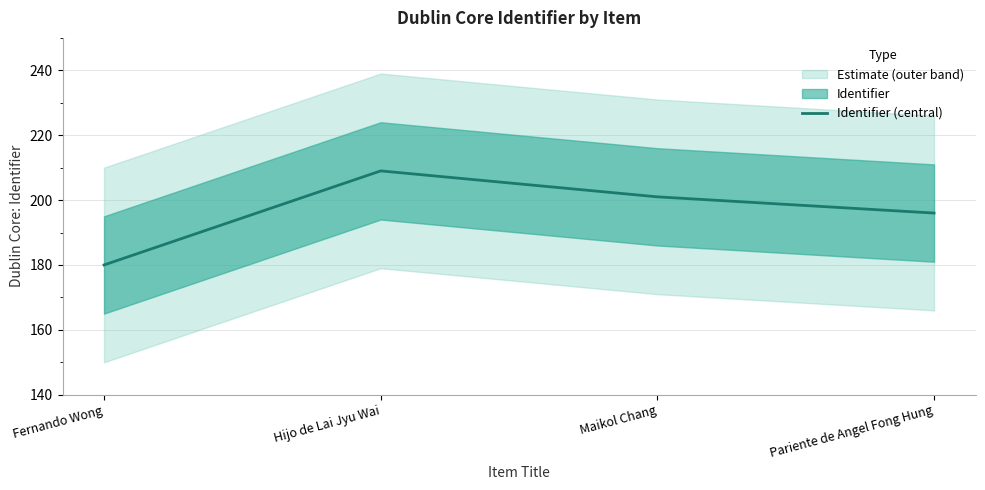

What is the label of the 4th point from the right?

Fernando Wong